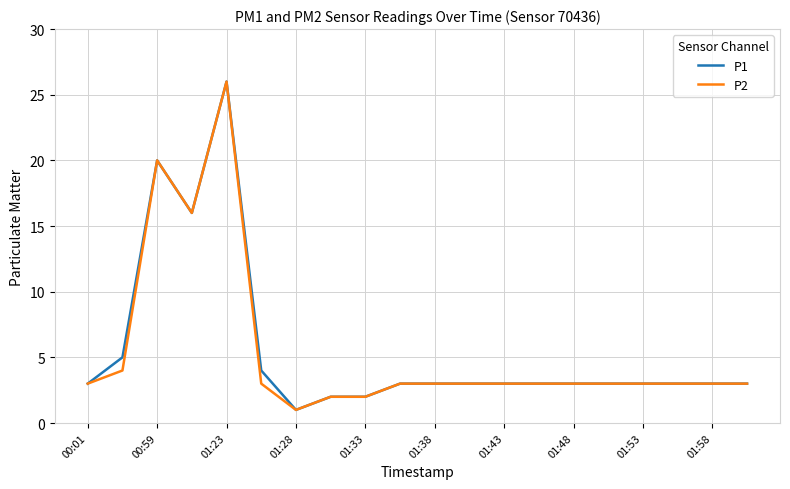

How many lines are shown in the chart?

2